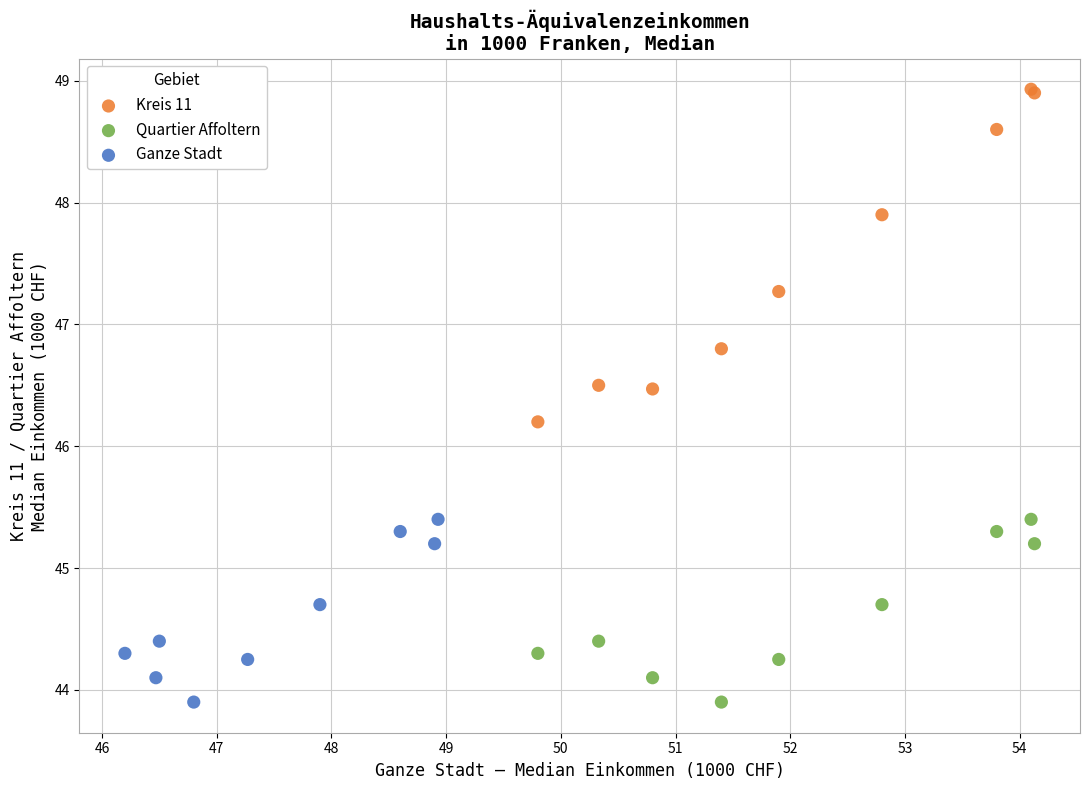

Which series contains the highest Y value?

Kreis 11